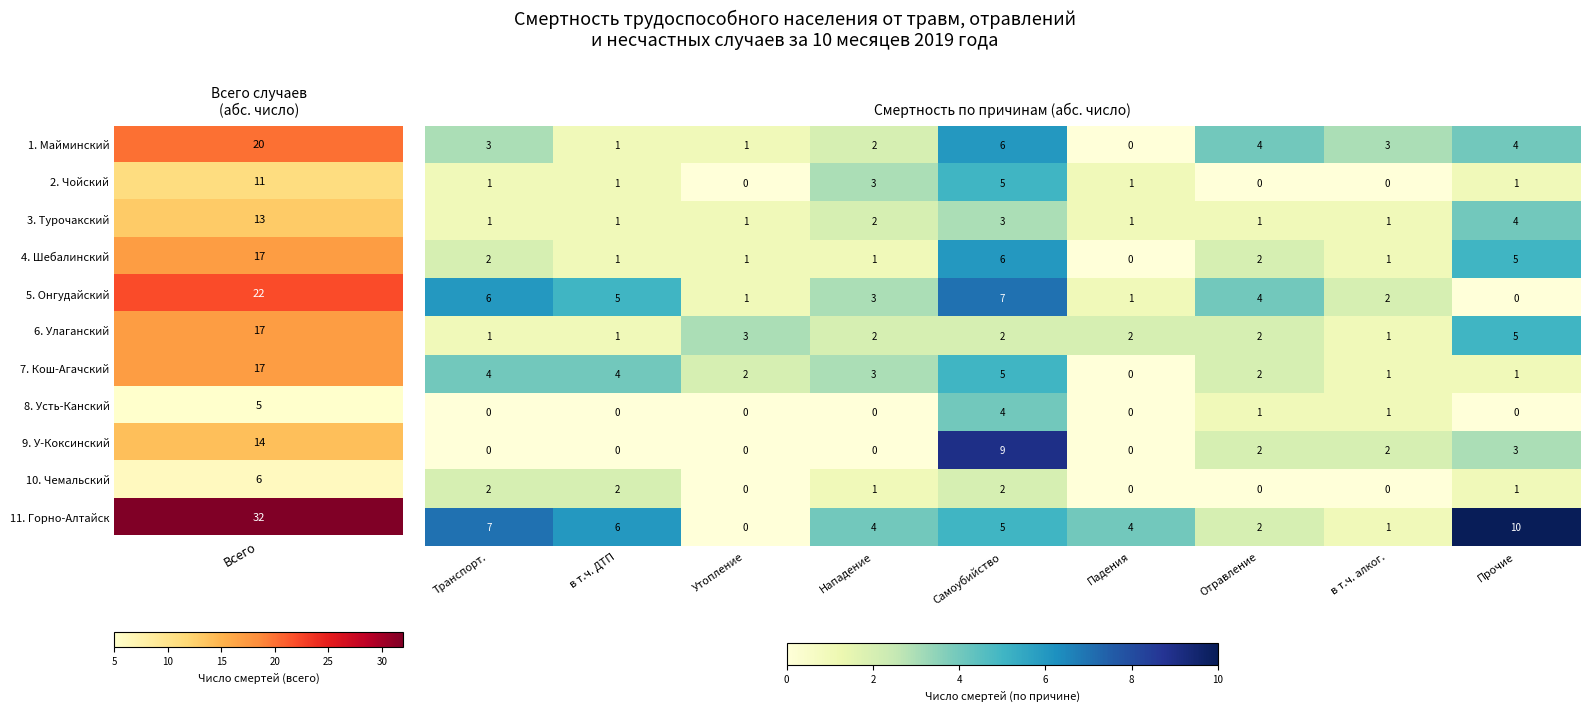

How many data points does each series have?

9